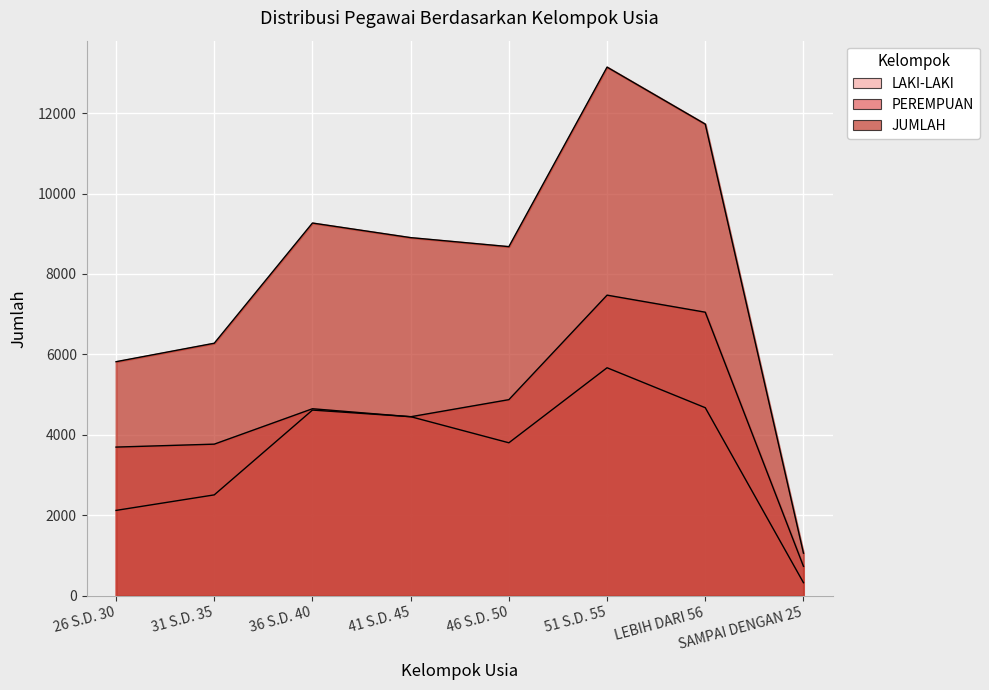

Which category has the highest value in the LAKI-LAKI series?

51 S.D. 55